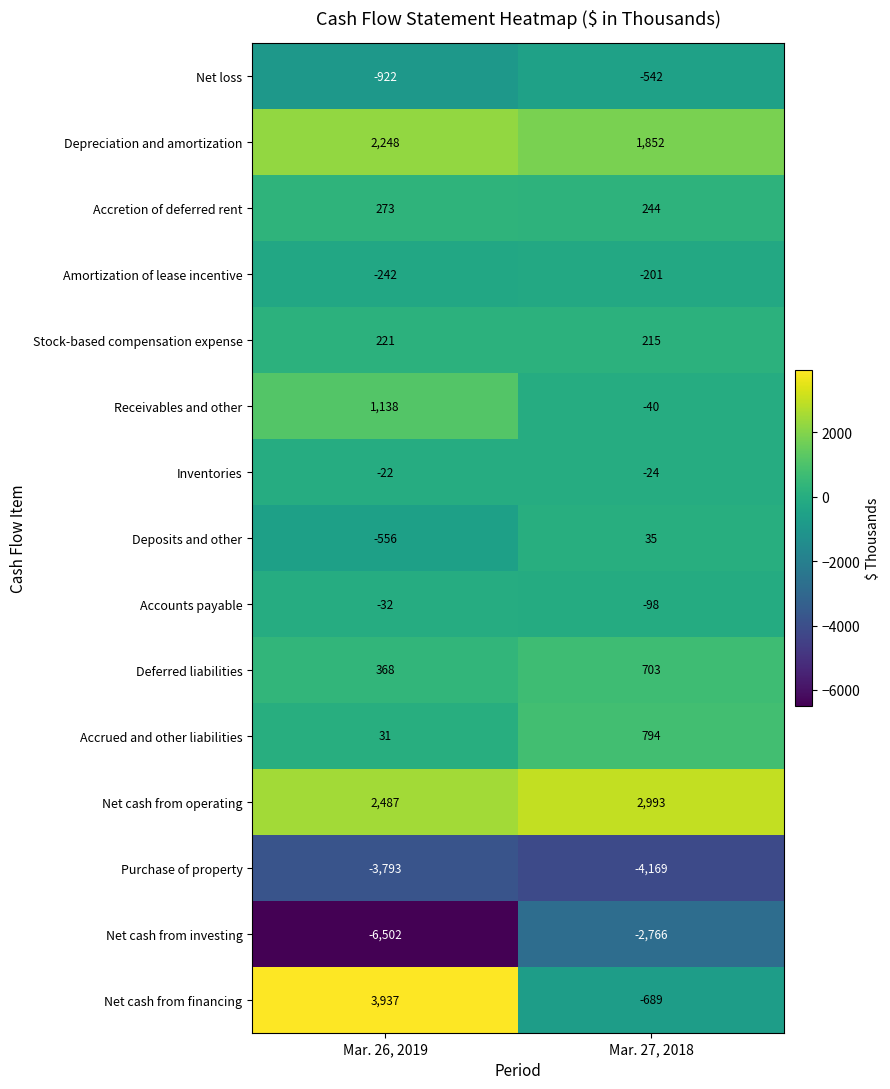

What is the minimum value shown in the chart?

-6502